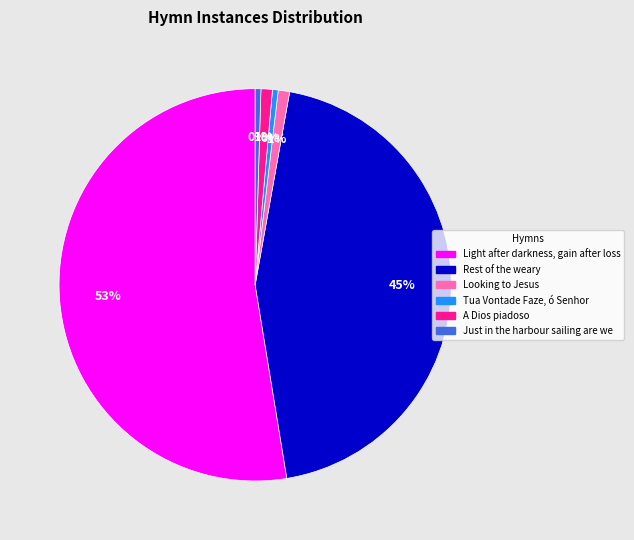

How many slices are in this pie chart?

6